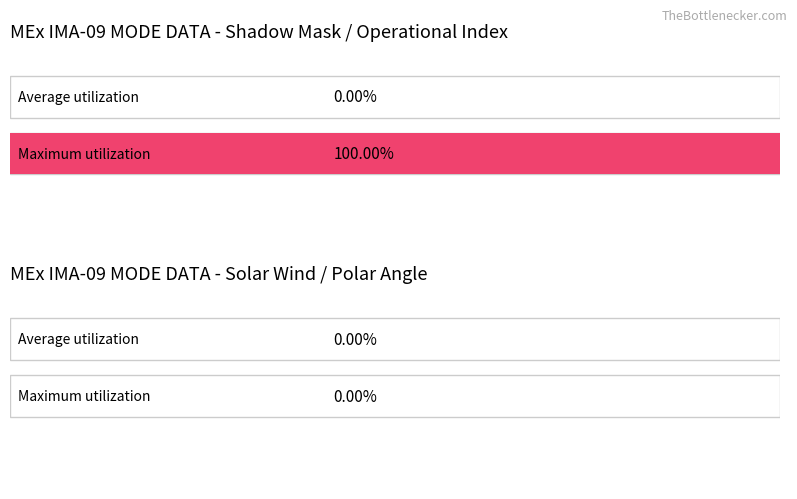

Which label corresponds to the largest value in the chart?

Operational Index